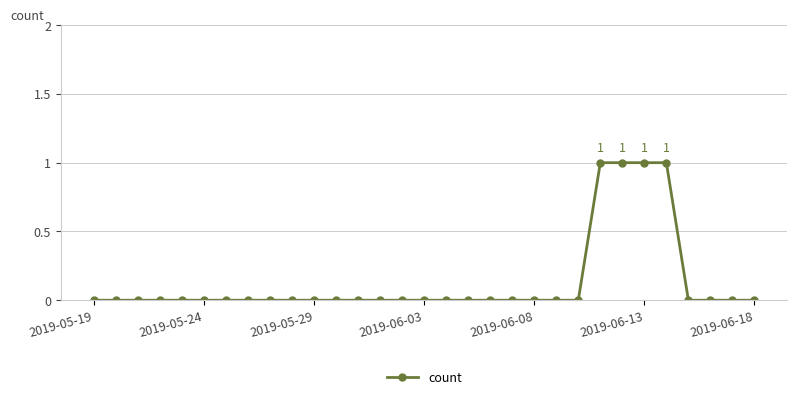

What is the sum of all values?

4